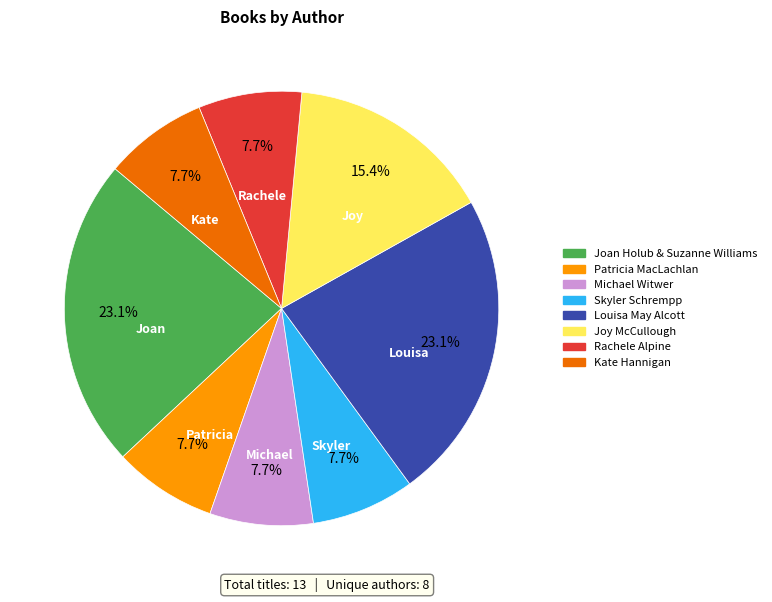

What percentage do Patricia MacLachlan and Joy McCullough together represent?

23.1%